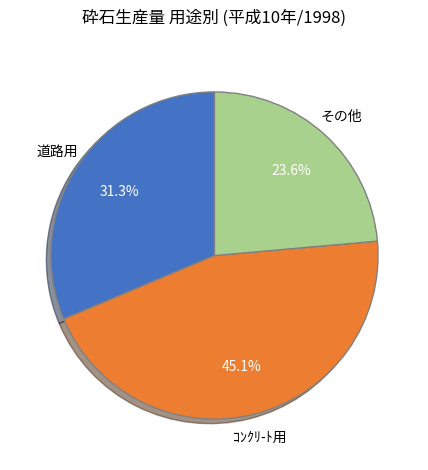

To the nearest percent, what is the combined percentage of ｺﾝｸﾘ-ﾄ用 and 道路用?

76%